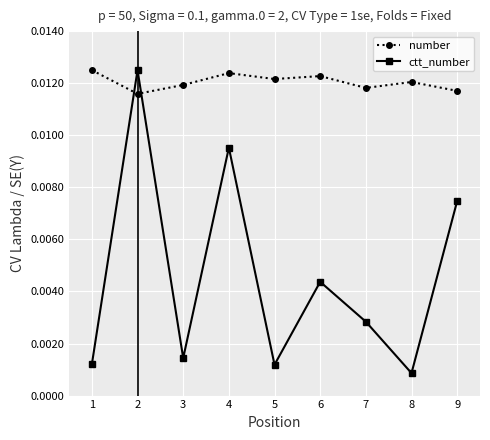

Between 5 and 7, which series saw the biggest shift?

ctt_number